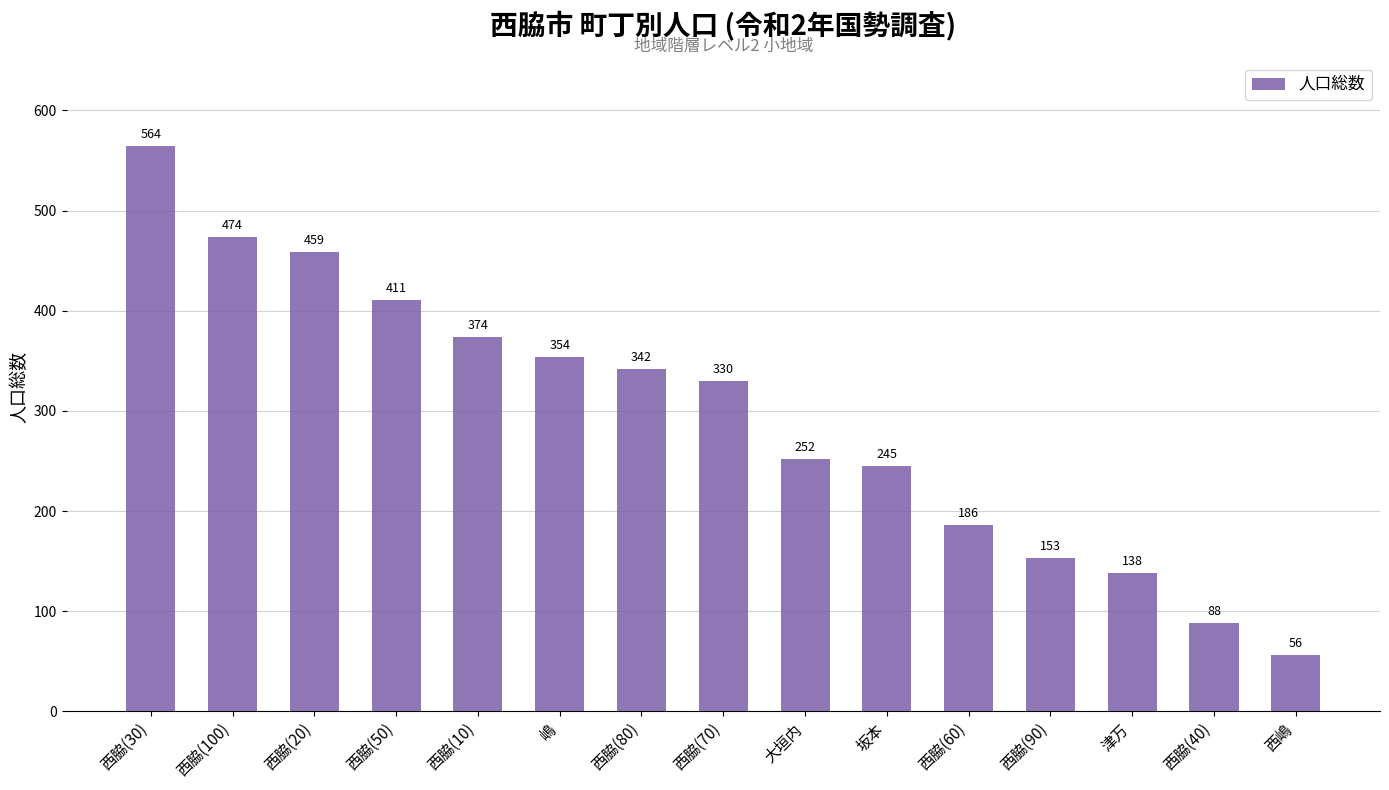

How many values are below 330?

7